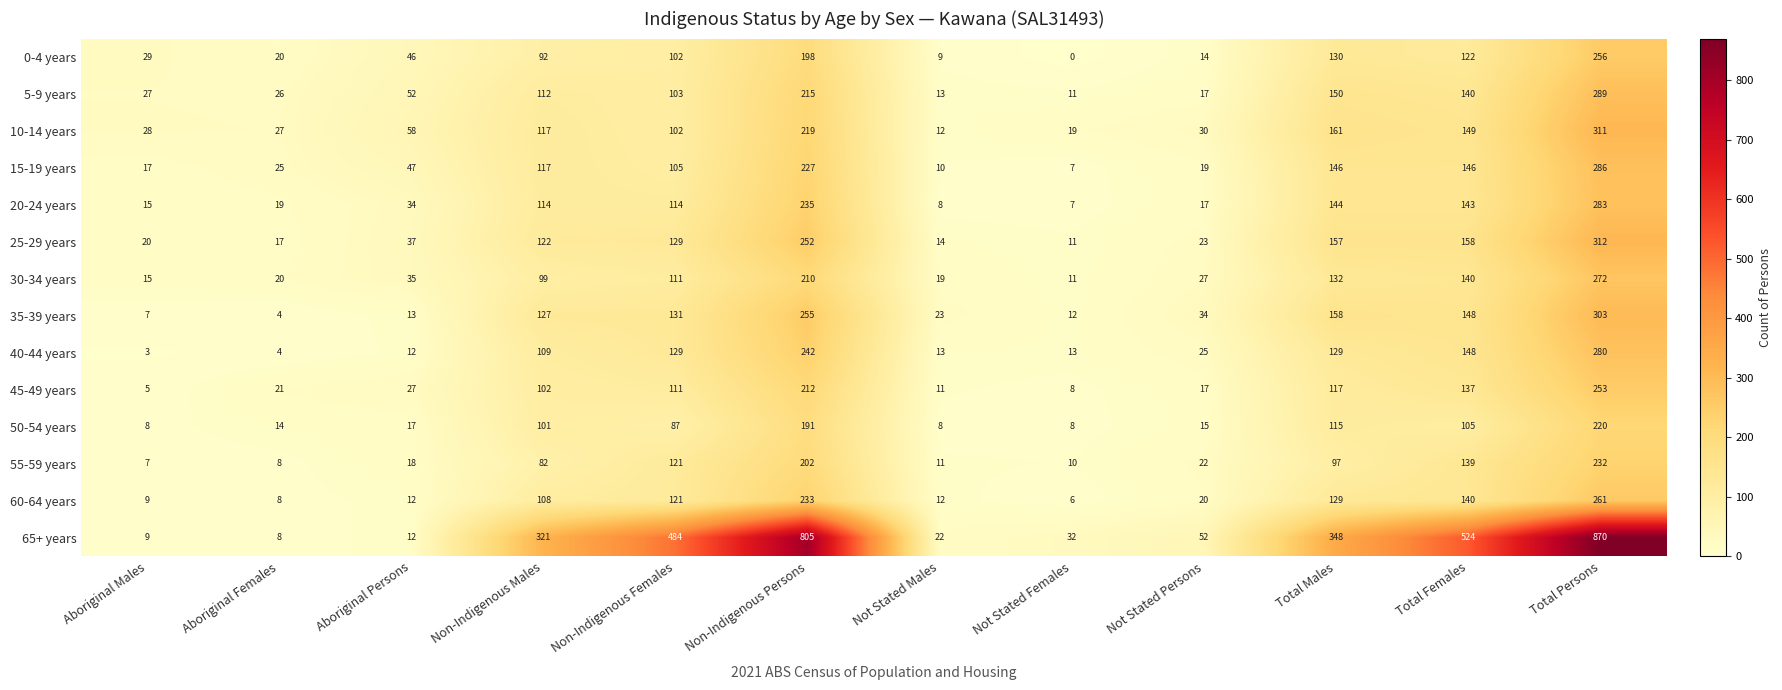

What is the total value across all series at Aboriginal Males?

199